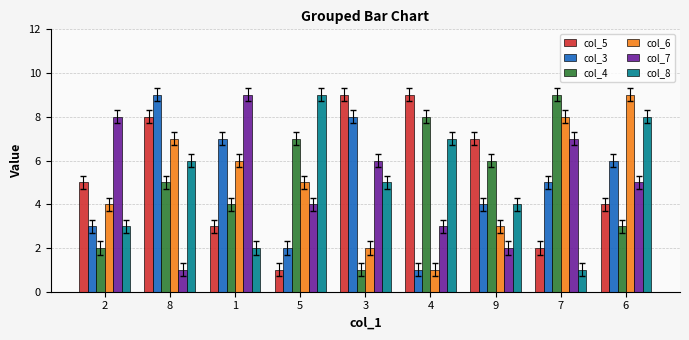

What are all the series names shown in the legend?

col_5, col_3, col_4, col_6, col_7, col_8